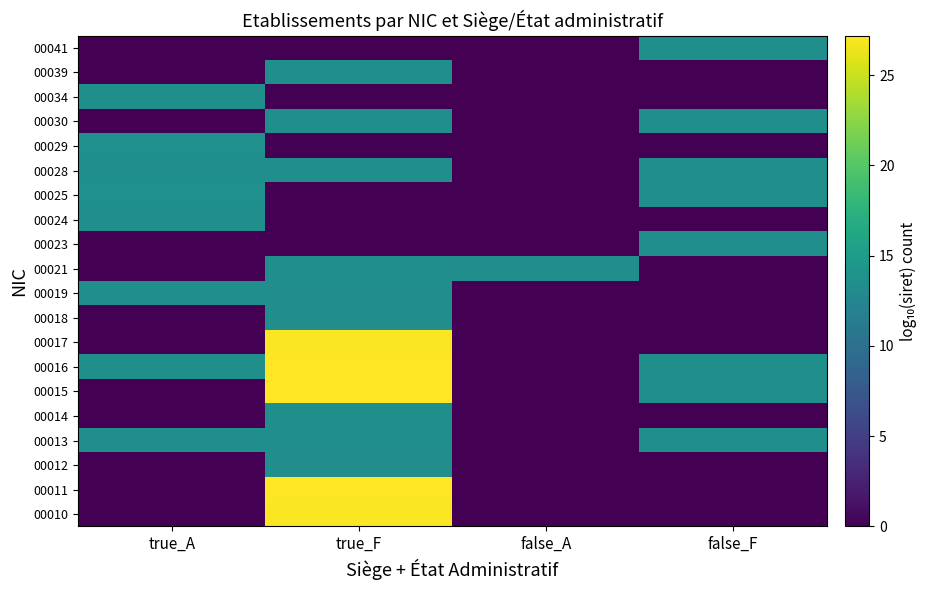

Rank the series at true_A from highest to lowest value.

00029, 00025, 00016, 00019, 00024, 00028, 00034, 00013, 00010, 00011, 00012, 00014, 00015, 00017, 00018, 00021, 00023, 00030, 00039, 00041